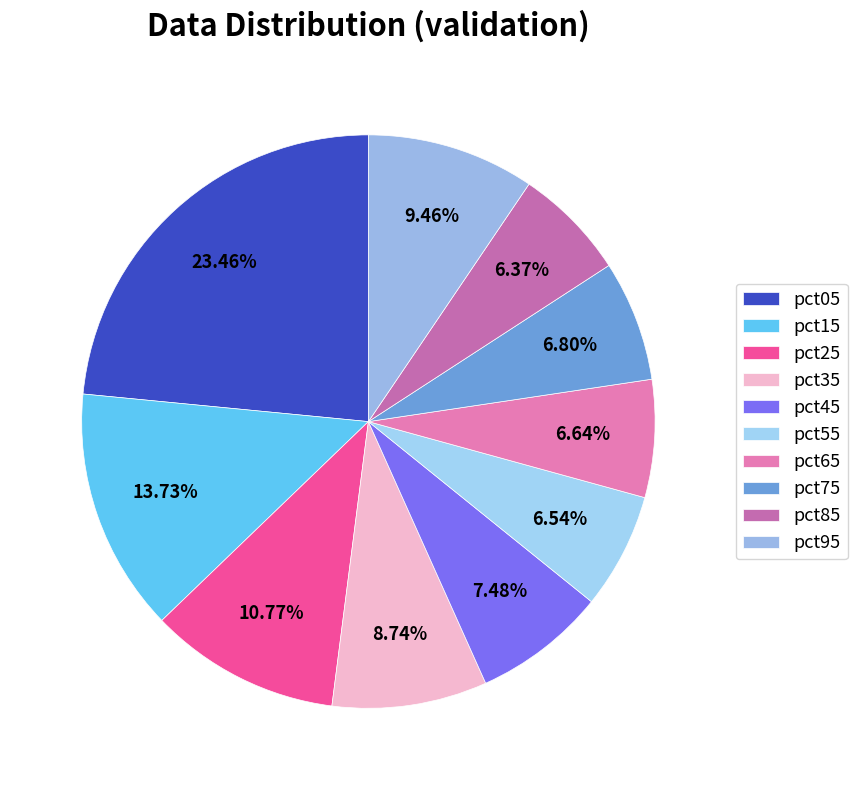

To the nearest percent, what portion does pct35 represent?

9%